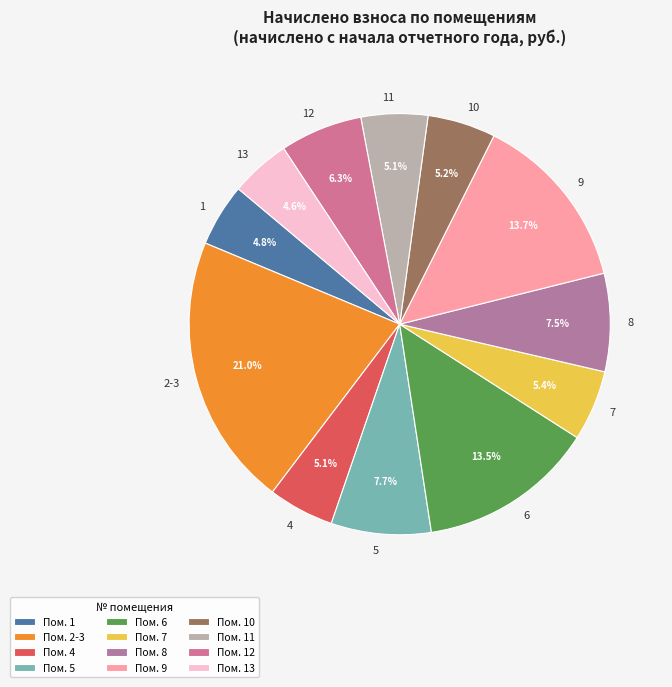

How many slices are in this pie chart?

12